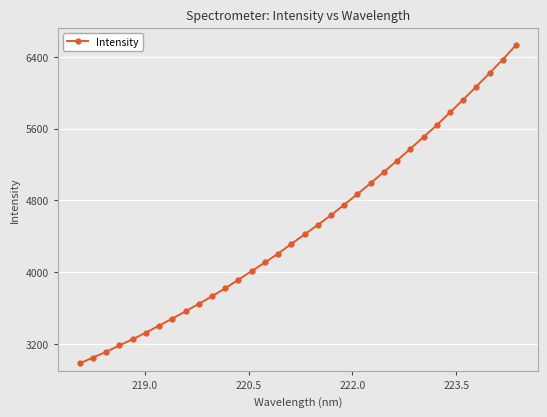

What is the greatest value displayed?

6530.3